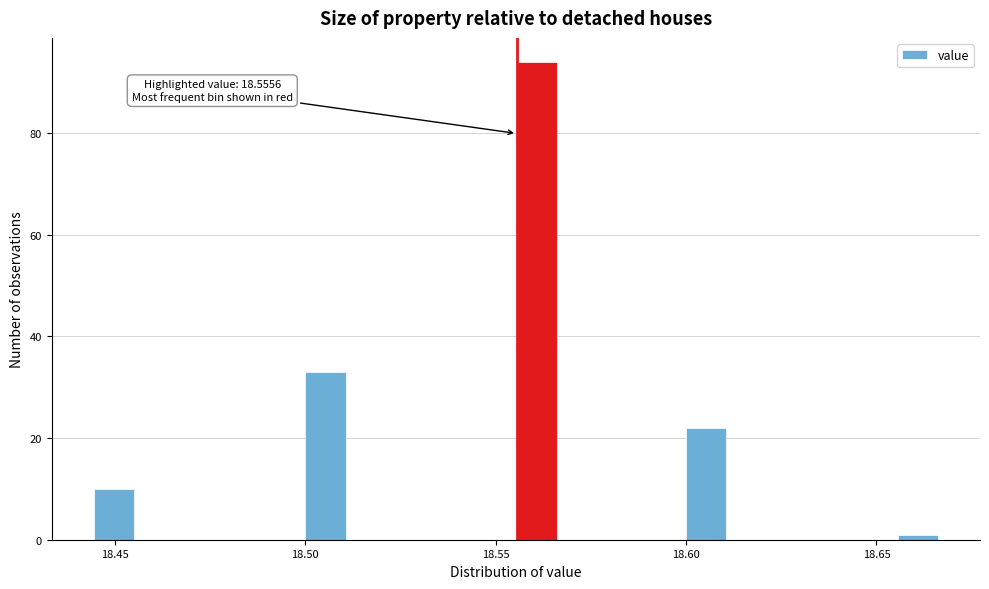

Read against the x-axis, roughly where is the centre of the tallest bar?

18.560